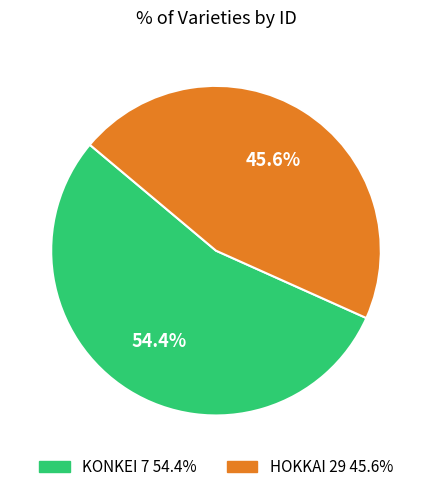

Approximately how many times larger is the value at HOKKAI 29 compared to KONKEI 7?

0.8